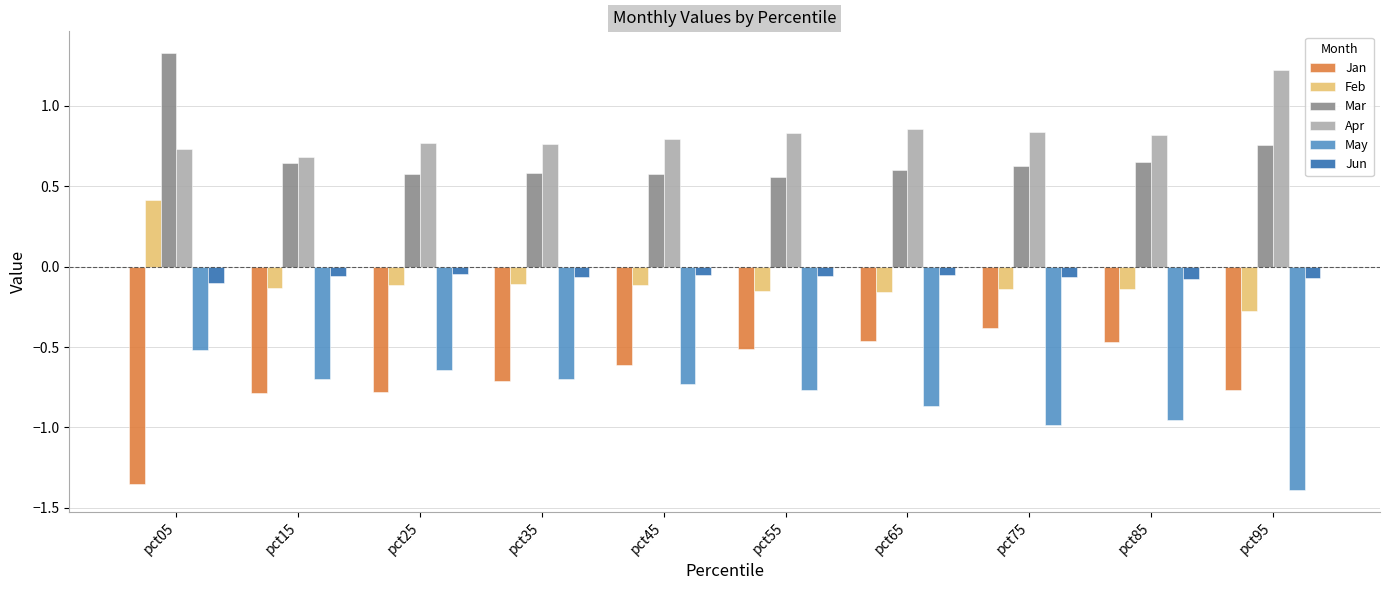

How many groups of bars are there?

10